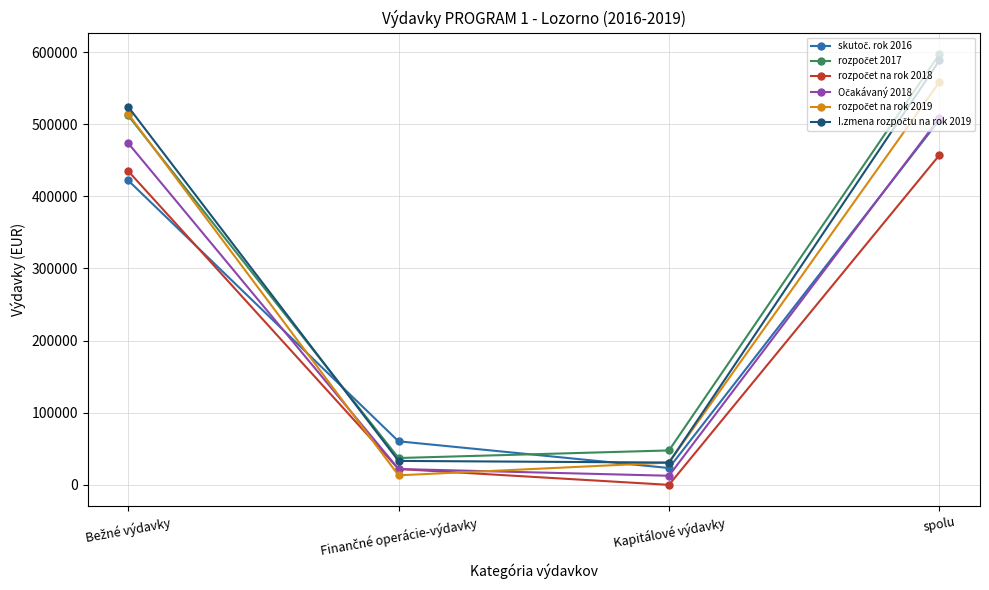

Does the chart display data point markers on the line(s)?

Yes